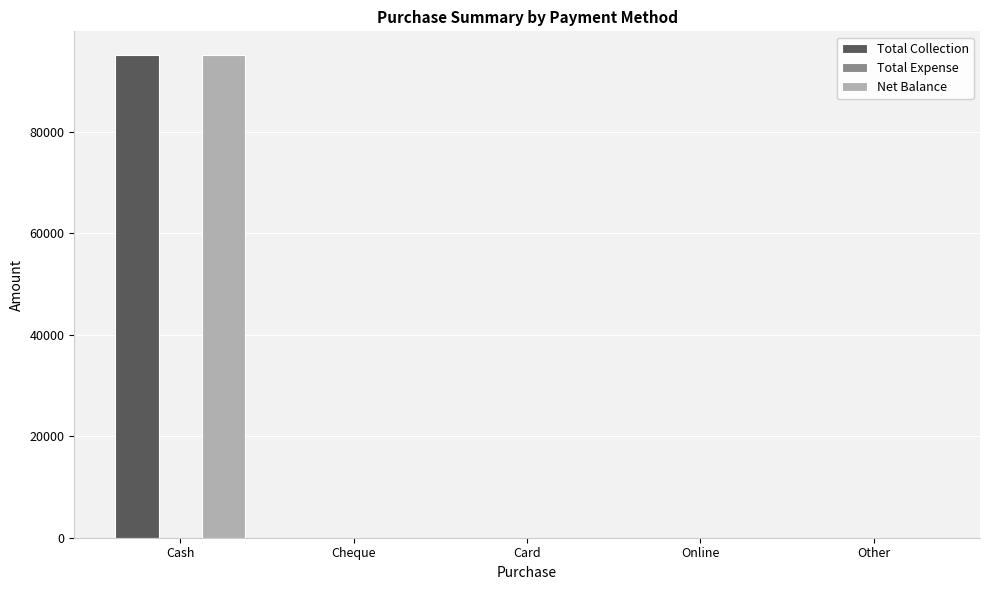

What is the highest value of the Total Collection series?

95047